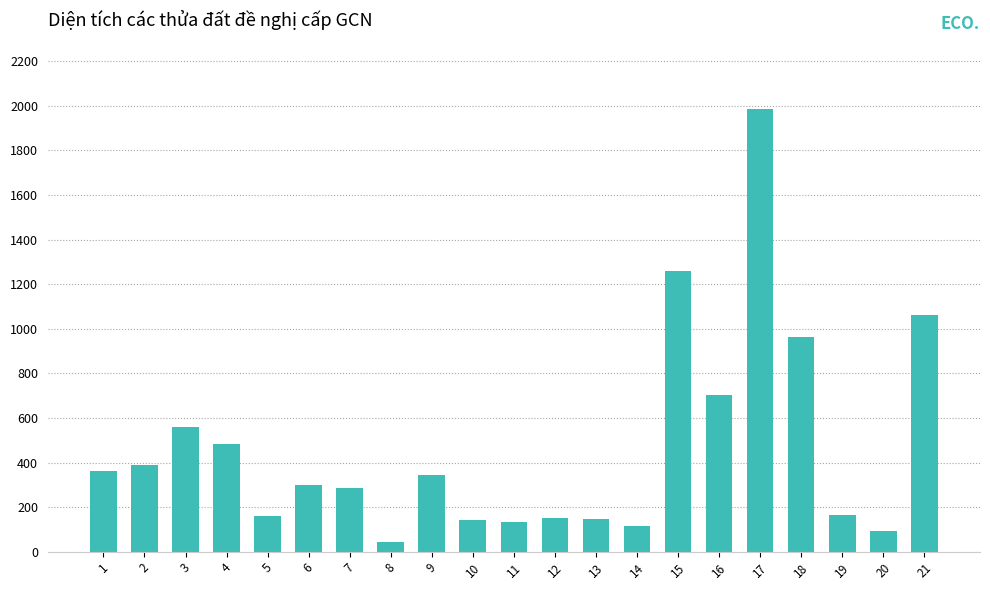

Is it true that the value at 14 is 117.1?

True